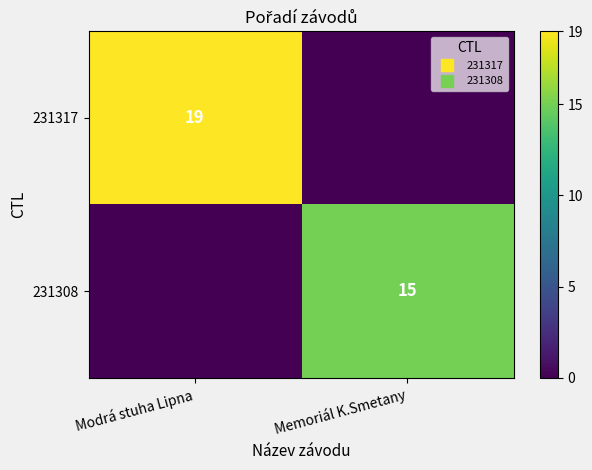

List the series in order of their overall mean, highest first.

231317, 231308